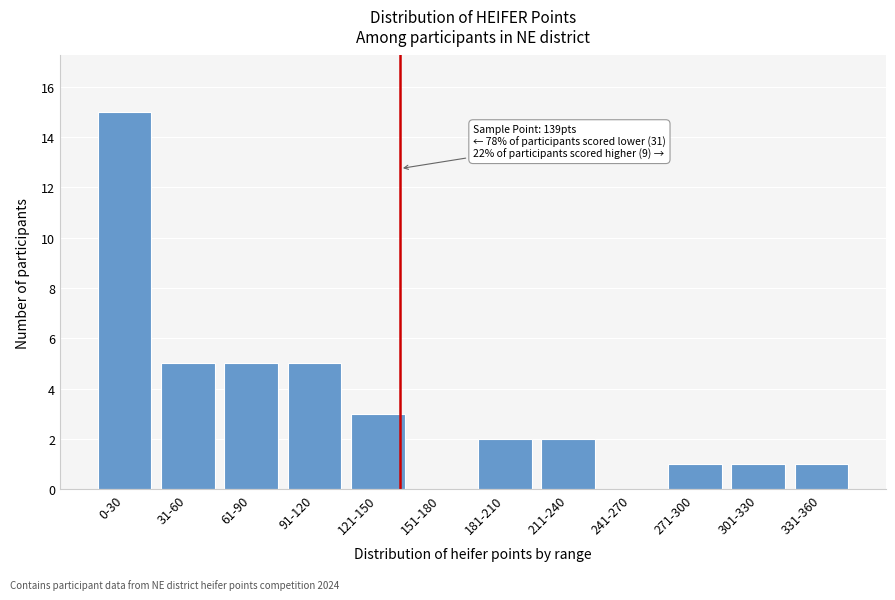

Reading left to right, what are all the values shown in this chart?

0-30=15	31-60=5	61-90=5	91-120=5	121-150=3	151-180=0	181-210=2	211-240=2	241-270=0	271-300=1	301-330=1	331-360=1